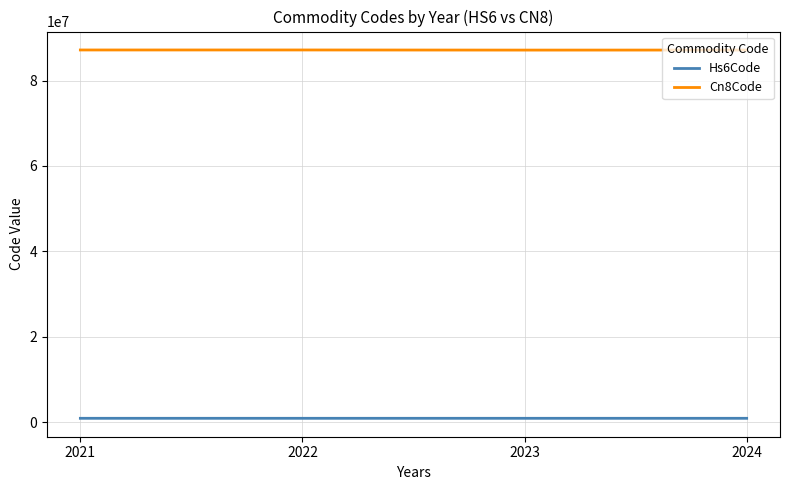

Count the number of categories in the chart.

4